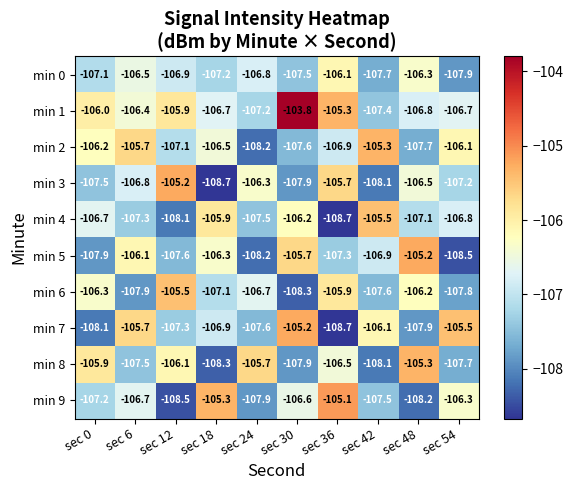

Count the number of data series in this chart.

10